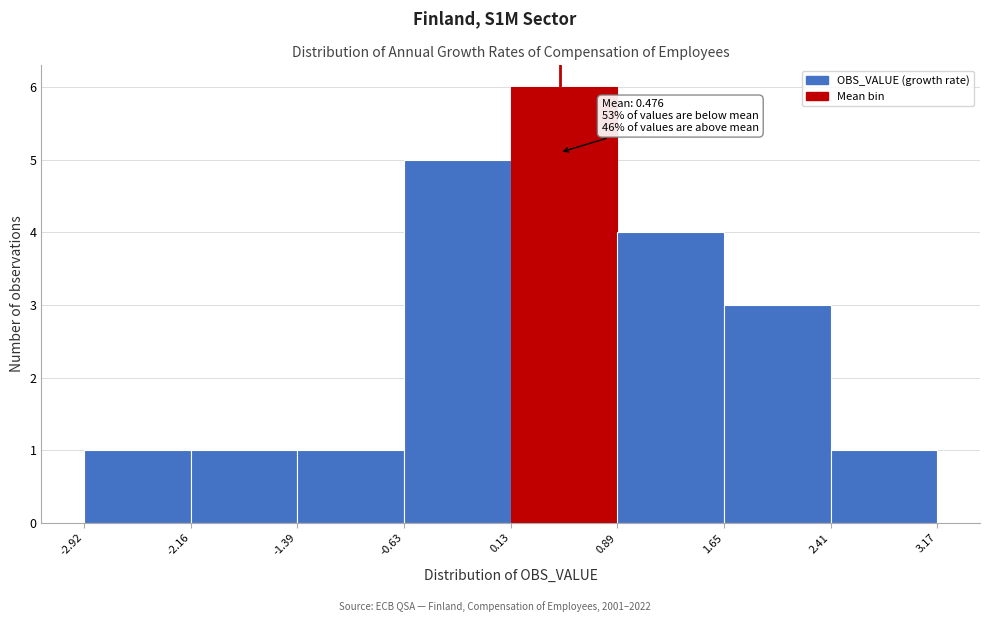

Over which range of the x-axis is the bar tallest?

0.13 to 0.89